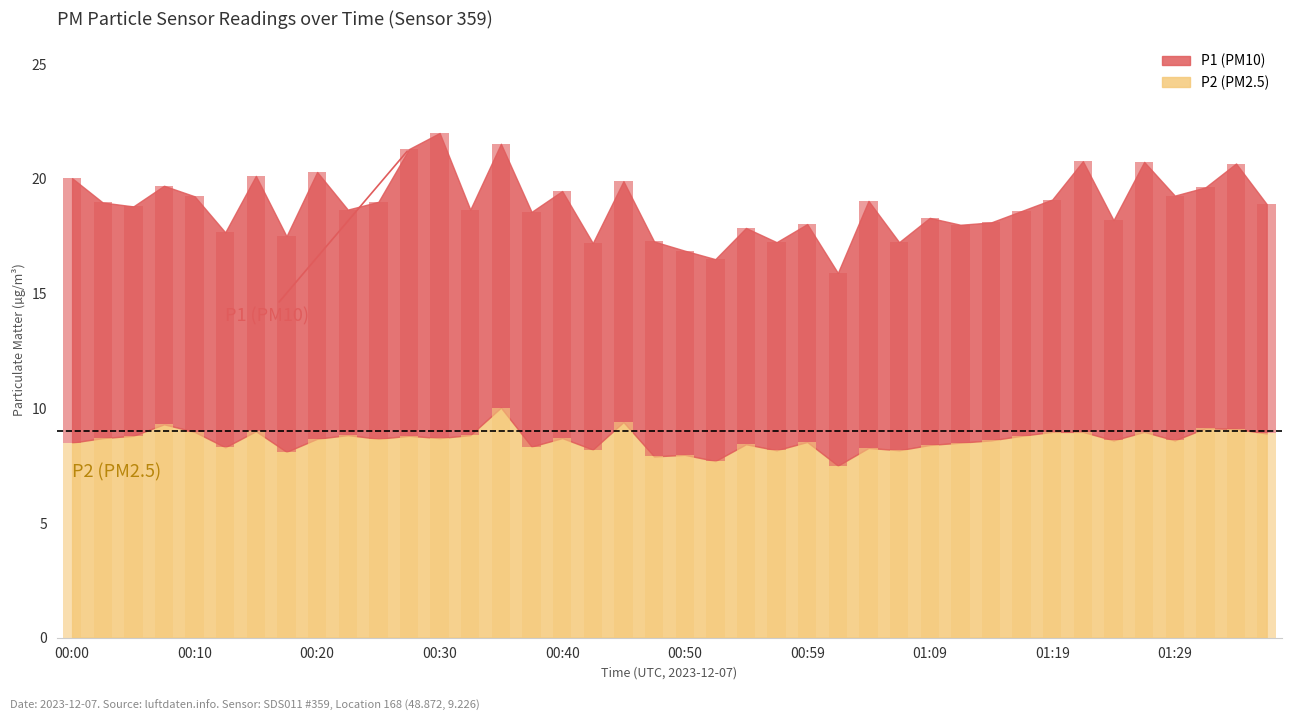

What is the difference between the P2 values at 00:30 and 01:39?

0.2